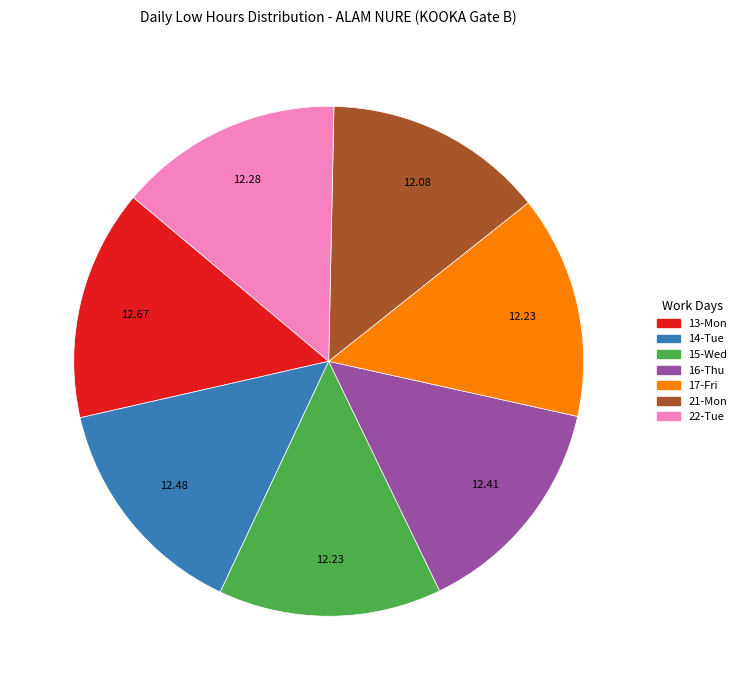

True or false: 17-Fri accounts for 4% of the total.

False